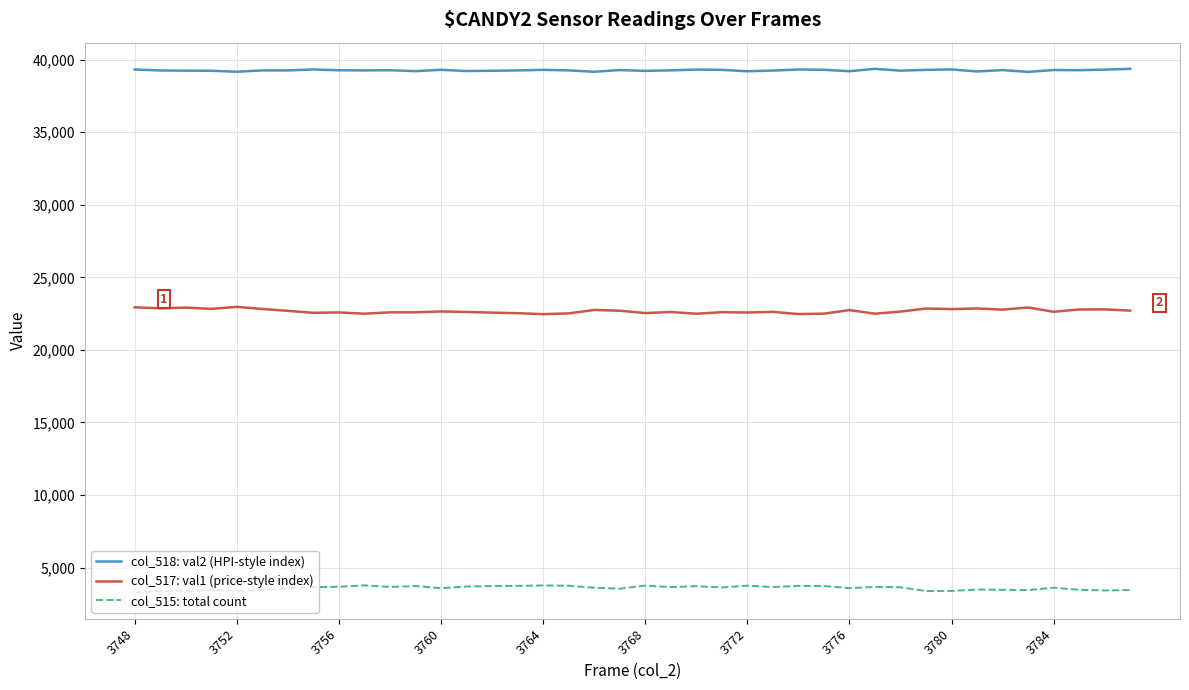

What is the maximum value shown in the chart?

39369